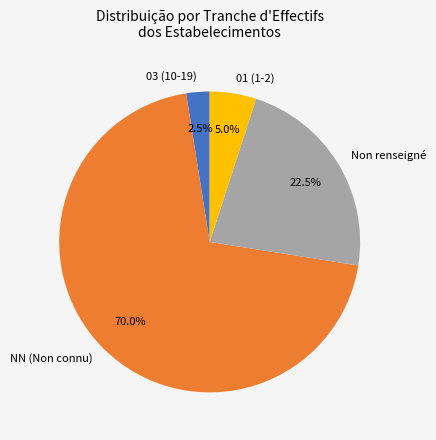

What is the largest slice in the pie chart?

NN (Non connu)